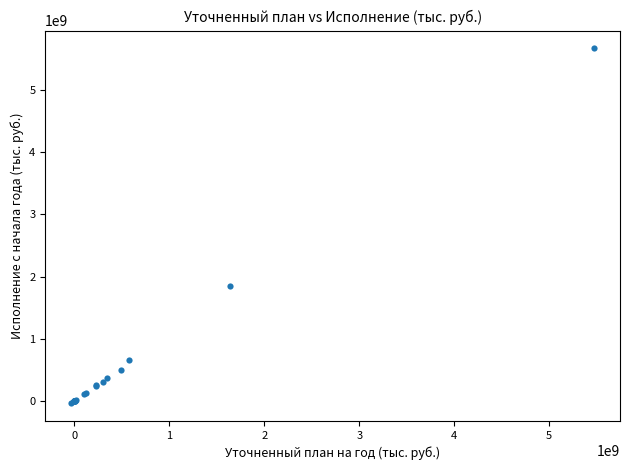

What Y value in the scatter plot is closest to 2816665630?

1846201490.0